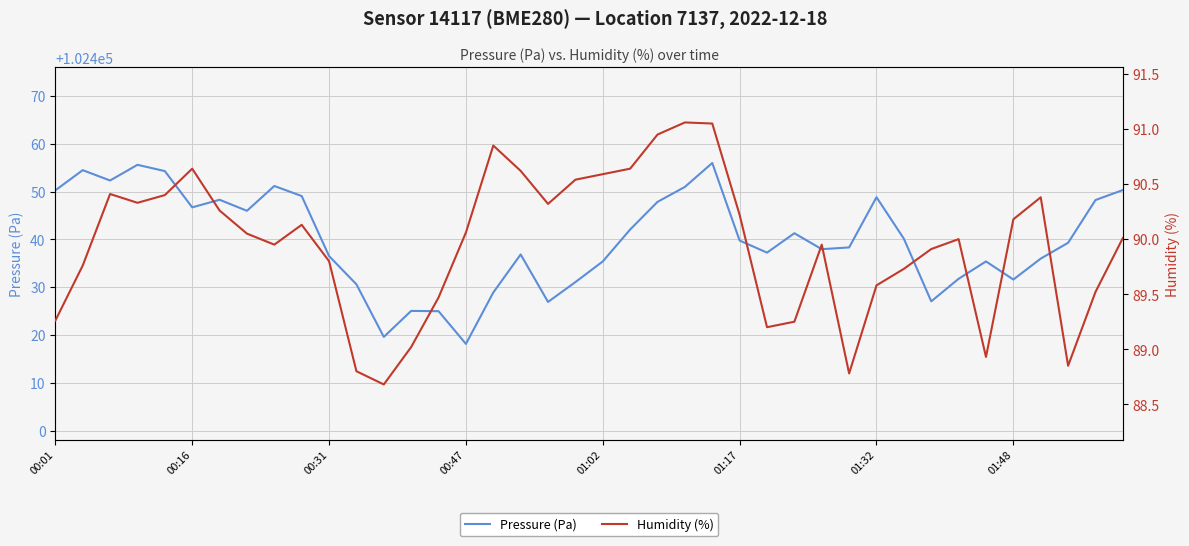

True or false: Pressure (Pa) has a value of 102437.9 at 28.

True